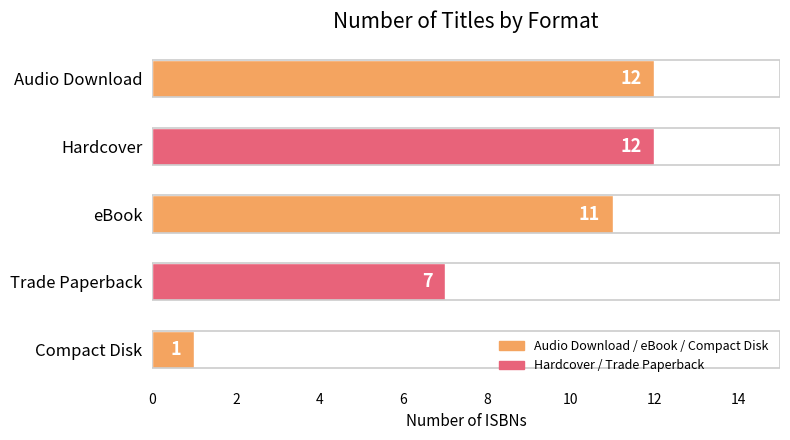

Reading top to bottom, list all the values displayed in this chart.

12	12	11	7	1